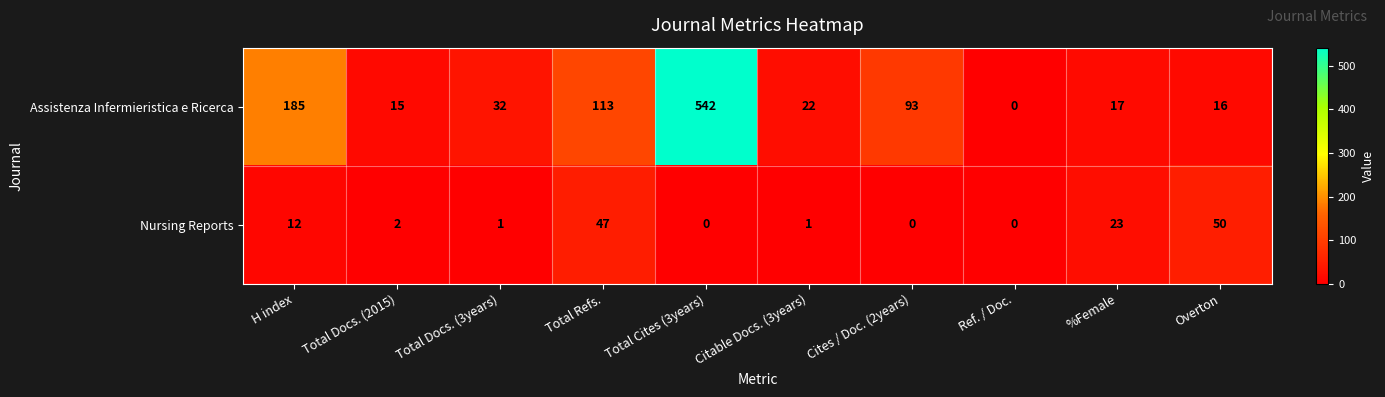

Reading left to right, what are all the values shown in this chart?

Assistenza Infermieristica e Ricerca: H index=185	Total Docs. (2015)=15	Total Docs. (3years)=32	Total Refs.=113	Total Cites (3years)=542	Citable Docs. (3years)=22	Cites / Doc. (2years)=93	Ref. / Doc.=0	%Female=17	Overton=16
Nursing Reports: H index=12	Total Docs. (2015)=2	Total Docs. (3years)=1	Total Refs.=47	Total Cites (3years)=0	Citable Docs. (3years)=1	Cites / Doc. (2years)=0	Ref. / Doc.=0	%Female=23	Overton=50